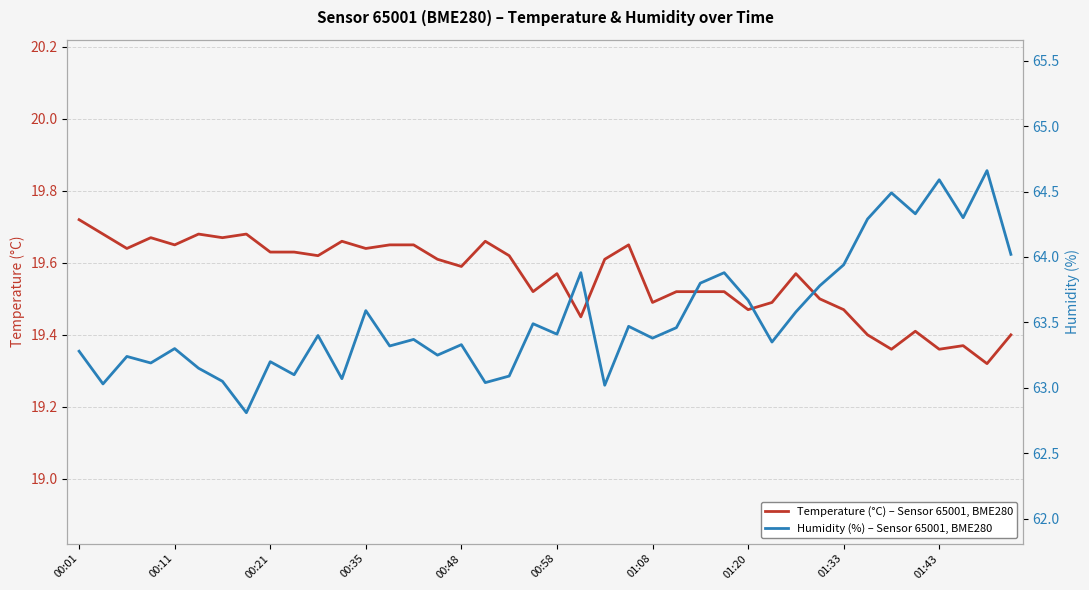

Does the chart have visible grid lines?

Yes